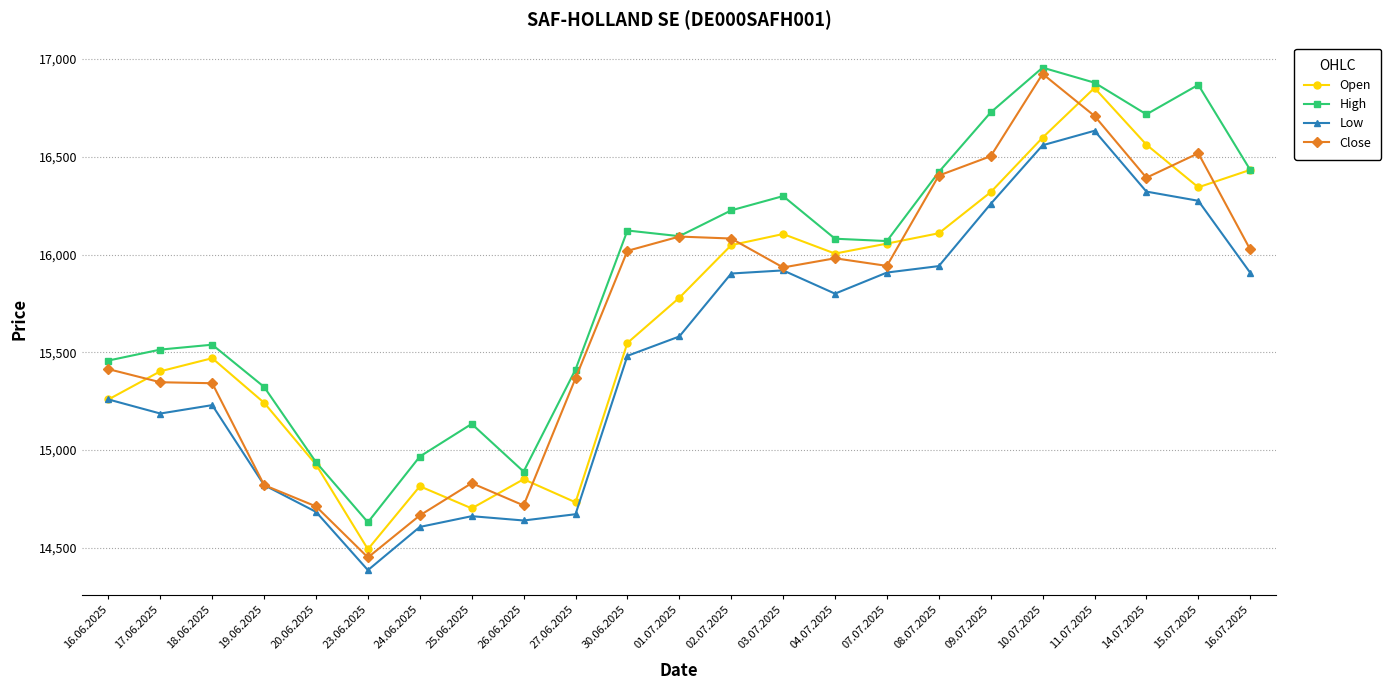

What are all the series names shown in the legend?

Open, High, Low, Close